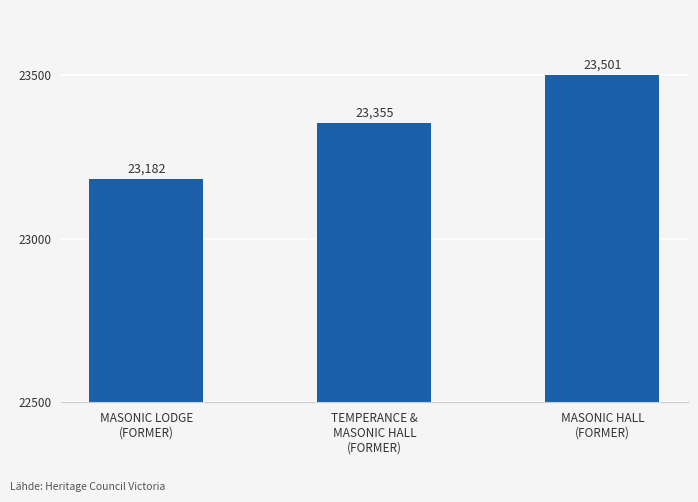

What is the change in value from TEMPERANCE &
MASONIC HALL
(FORMER) to MASONIC HALL
(FORMER)?

+146